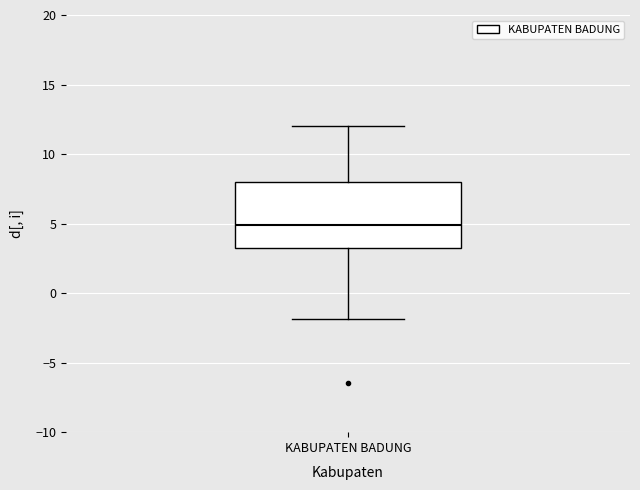

Read this box plot against the y-axis: the position of the median line, the range covered by the box, and the ends of both whiskers. The values are not printed on the chart, so give them approximately, as read against the axis.

median 5.0, box 3.5 to 8.0, whiskers -2.0 to 12.0